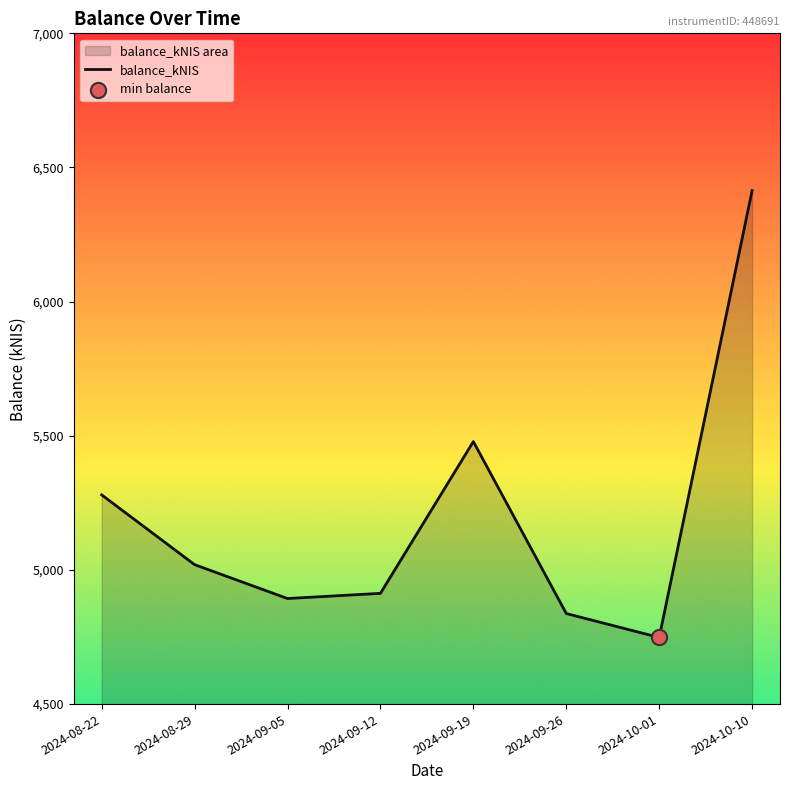

What is the ratio of the value at 2024-10-10 to the value at 2024-09-12?

1.3